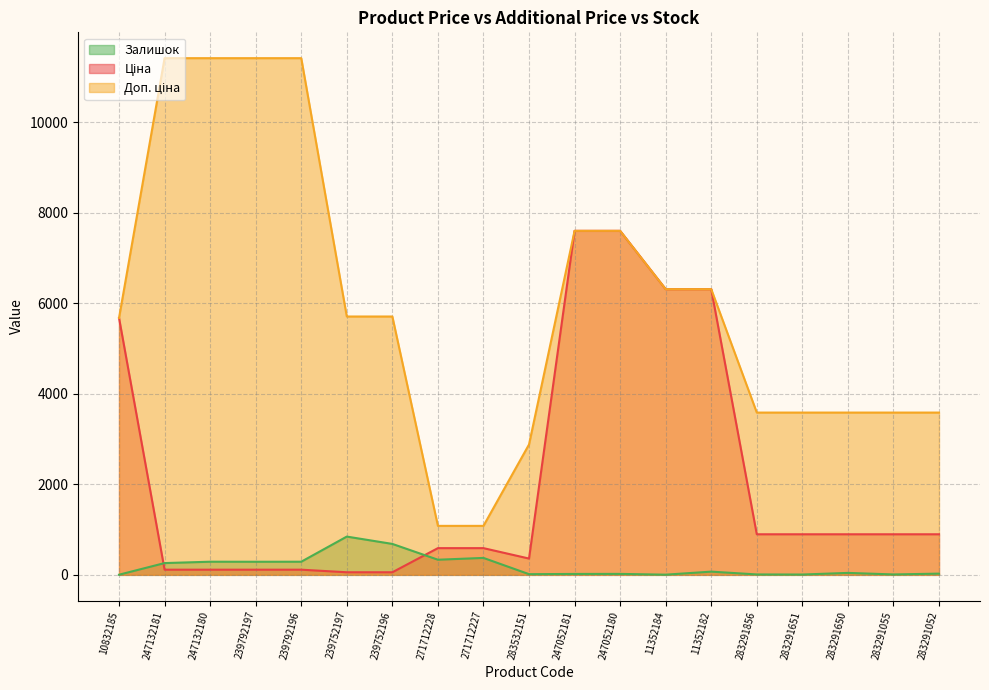

True or false: Доп. ціна and Ціна cross at least once.

False